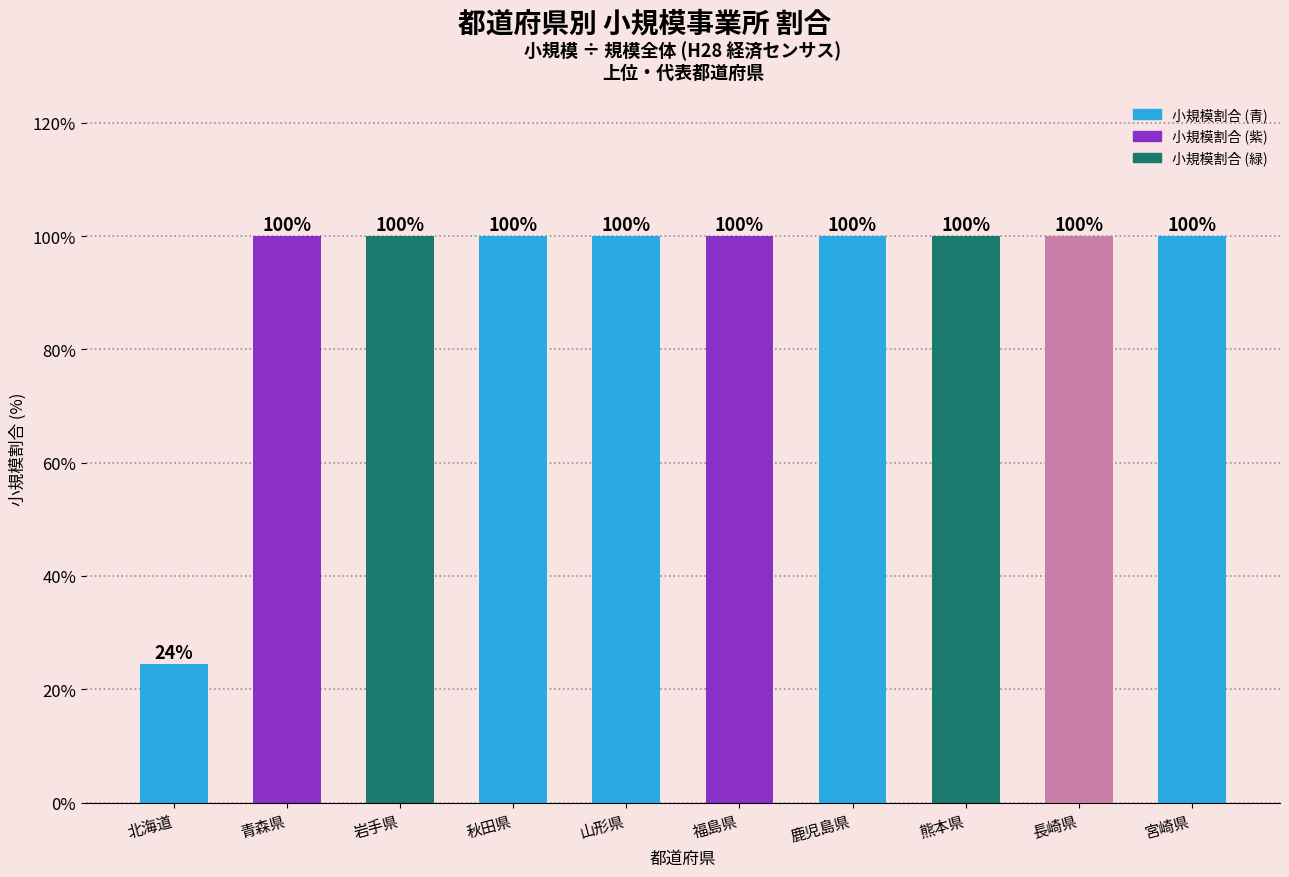

What position from the right is 山形県?

6